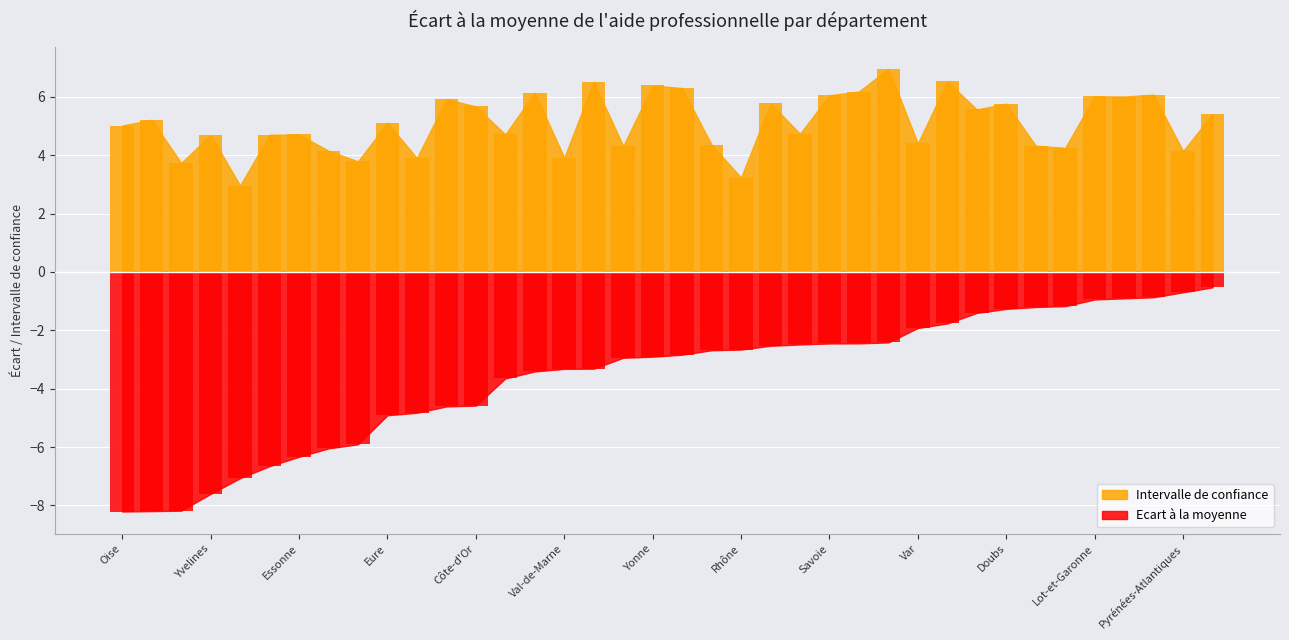

Is the value of Intervalle de confiance at Indre-et-Loire greater than the value of Ecart à la moyenne at Loiret?

Yes